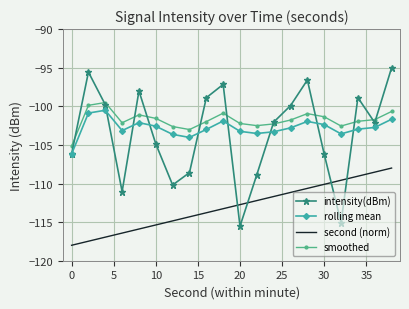

Which series has the largest range (max minus min)?

intensity(dBm)